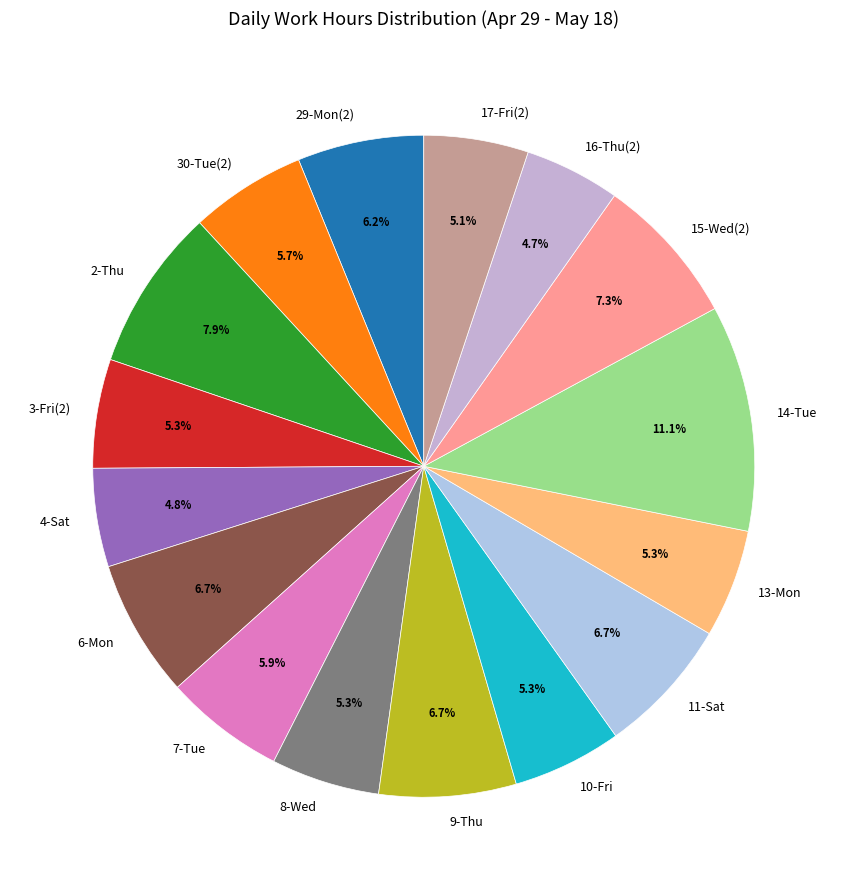

What is the largest slice in the pie chart?

14-Tue